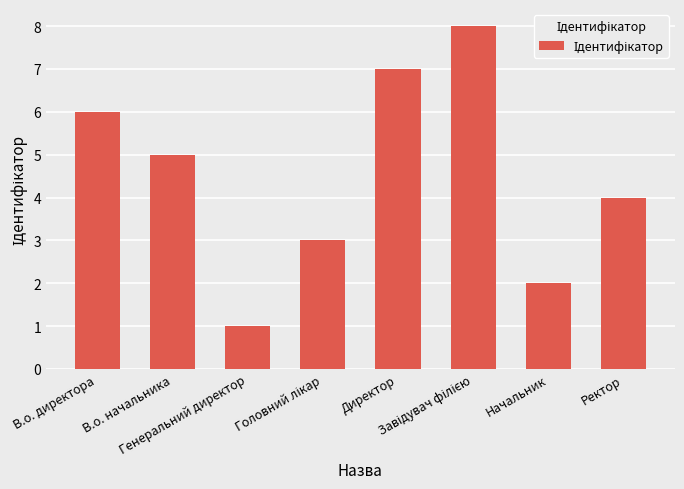

Where is the data nearest to the value 4?

Ректор